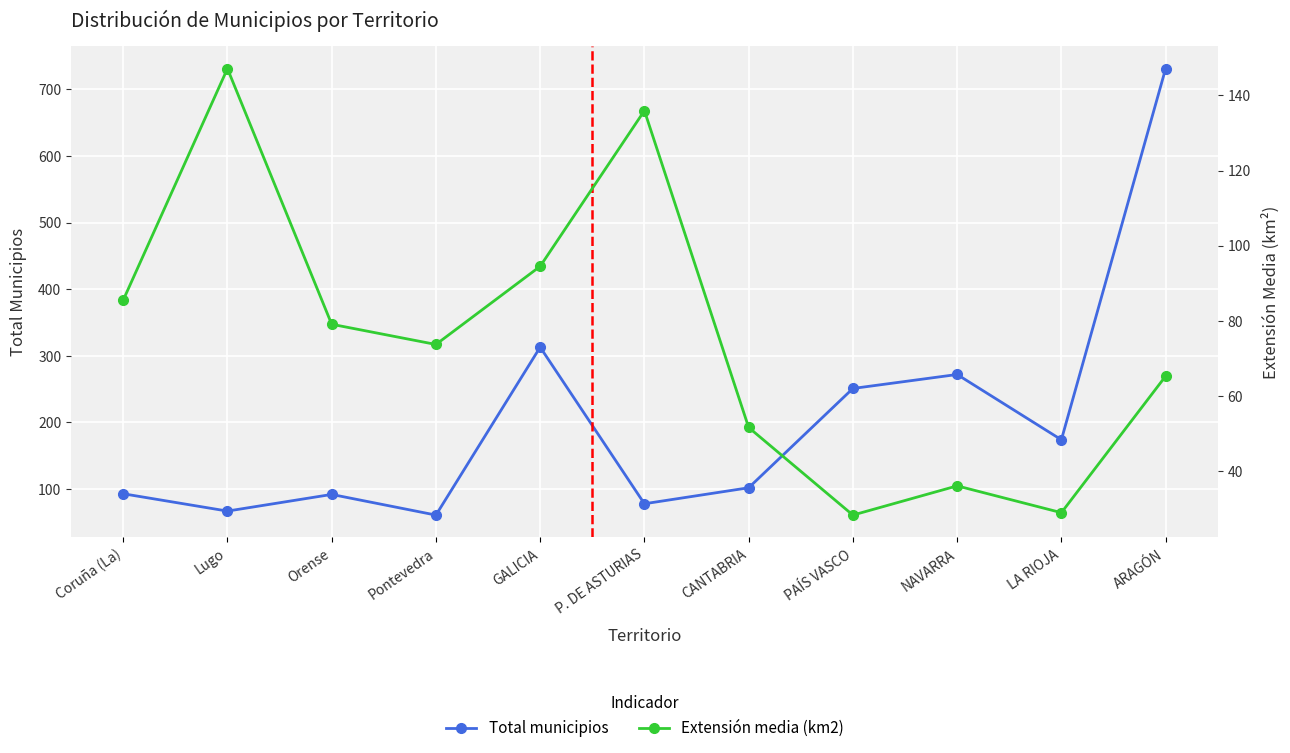

What is the sum of the Extensión media (km2) values at Lugo and LA RIOJA?

176.0